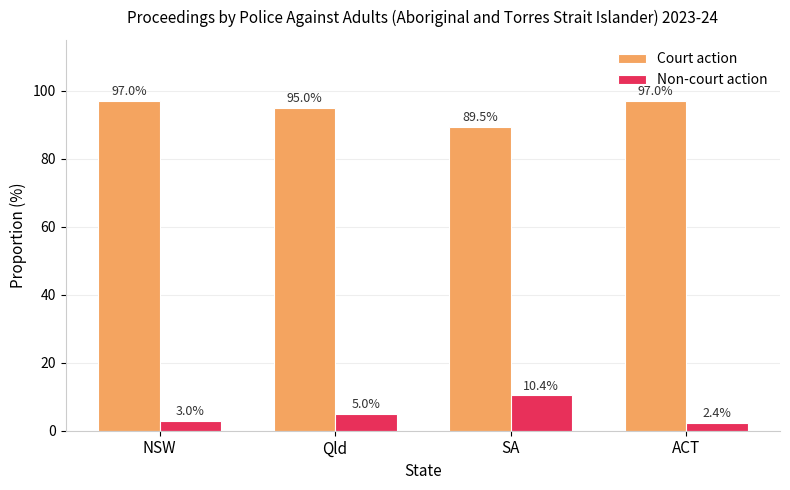

What is the difference between the maximum and minimum values in the Non-court action series?

8.0